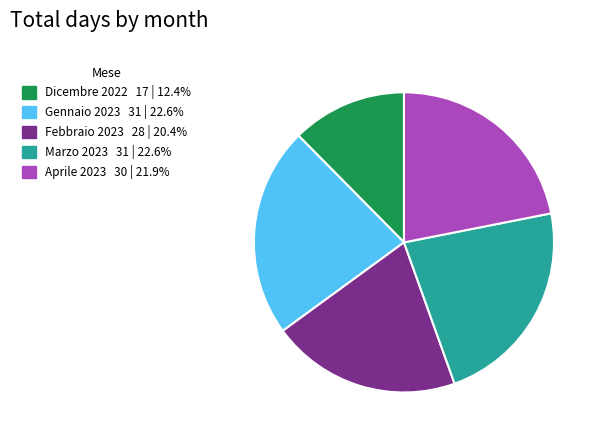

Count the number of slices in the pie.

5